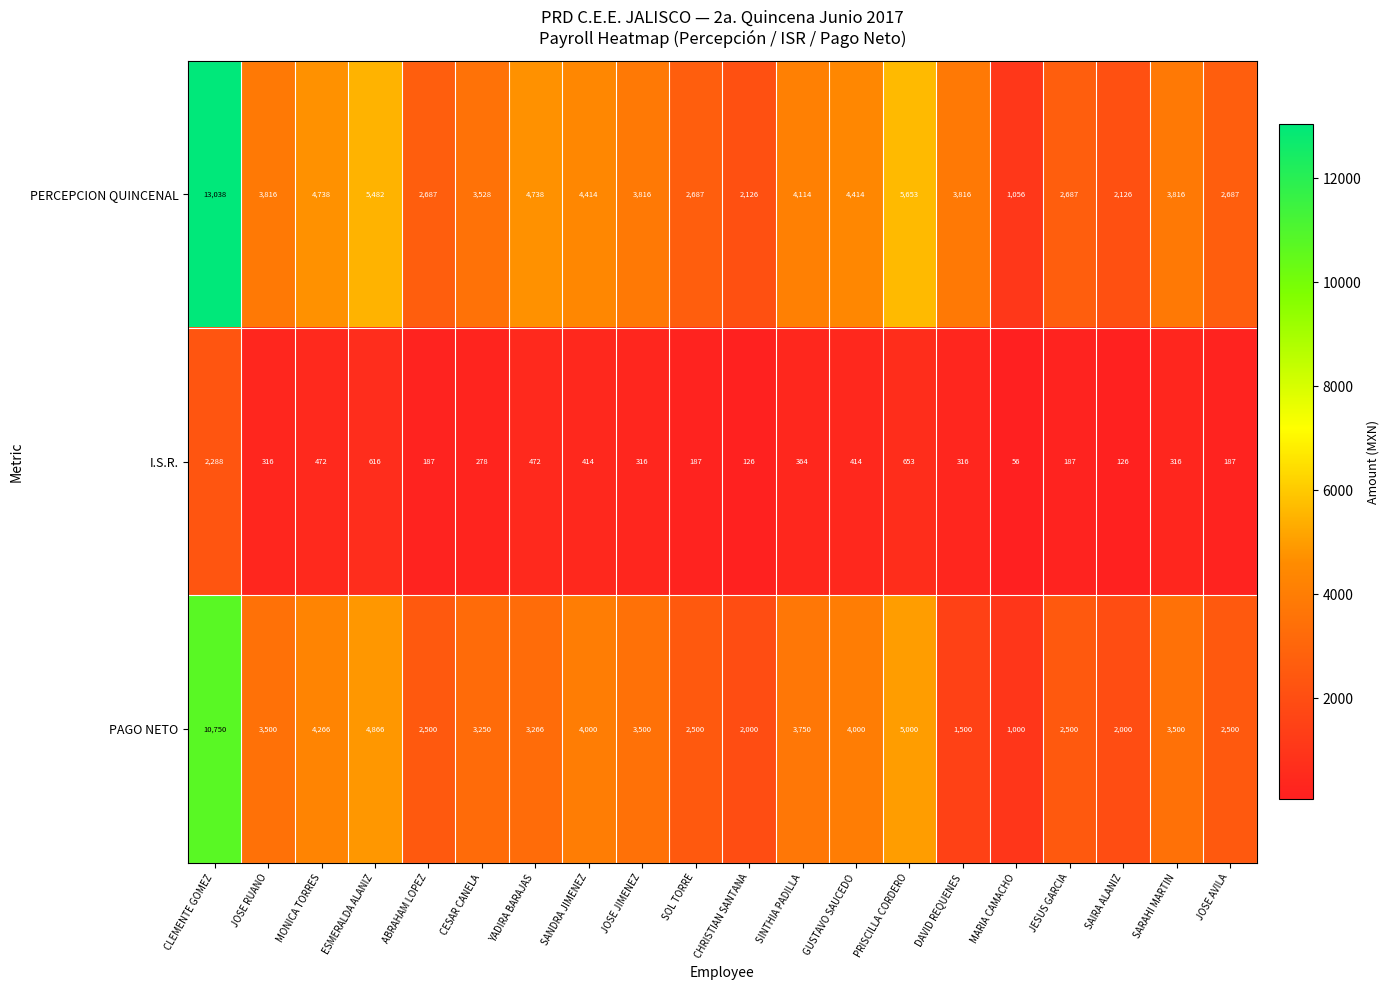

At ABRAHAM LOPEZ, list the series in order from largest to smallest.

PERCEPCION QUINCENAL, PAGO NETO, I.S.R.